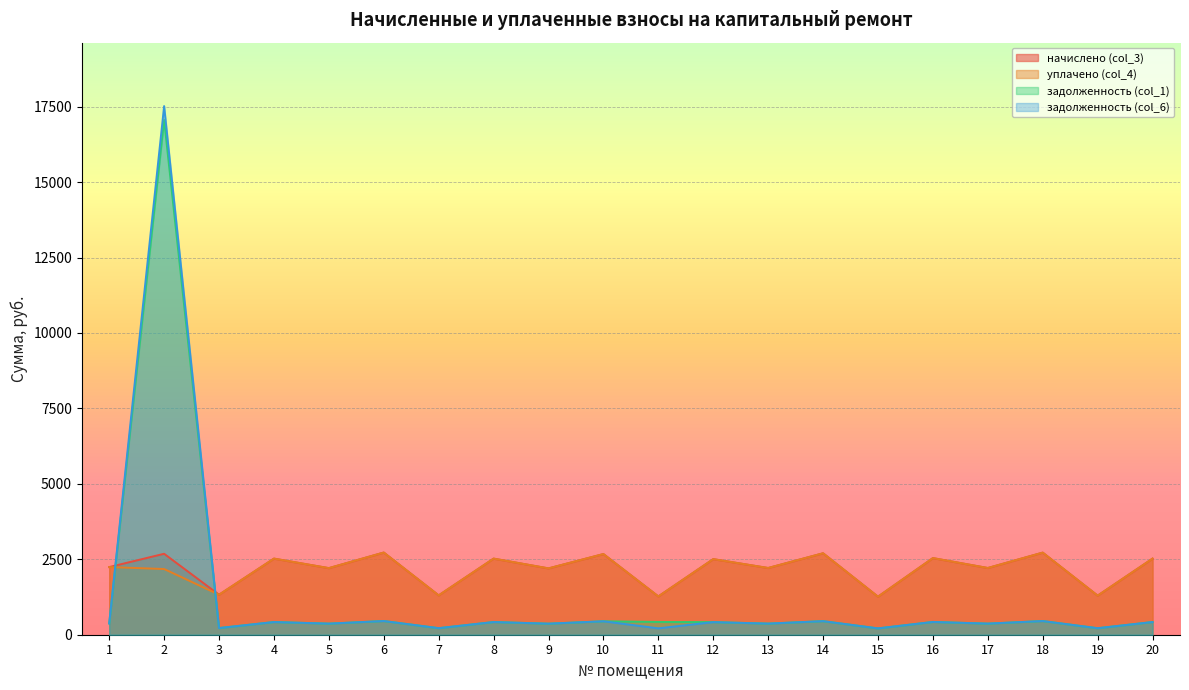

At how many categories does at least one series exceed 11120?

1